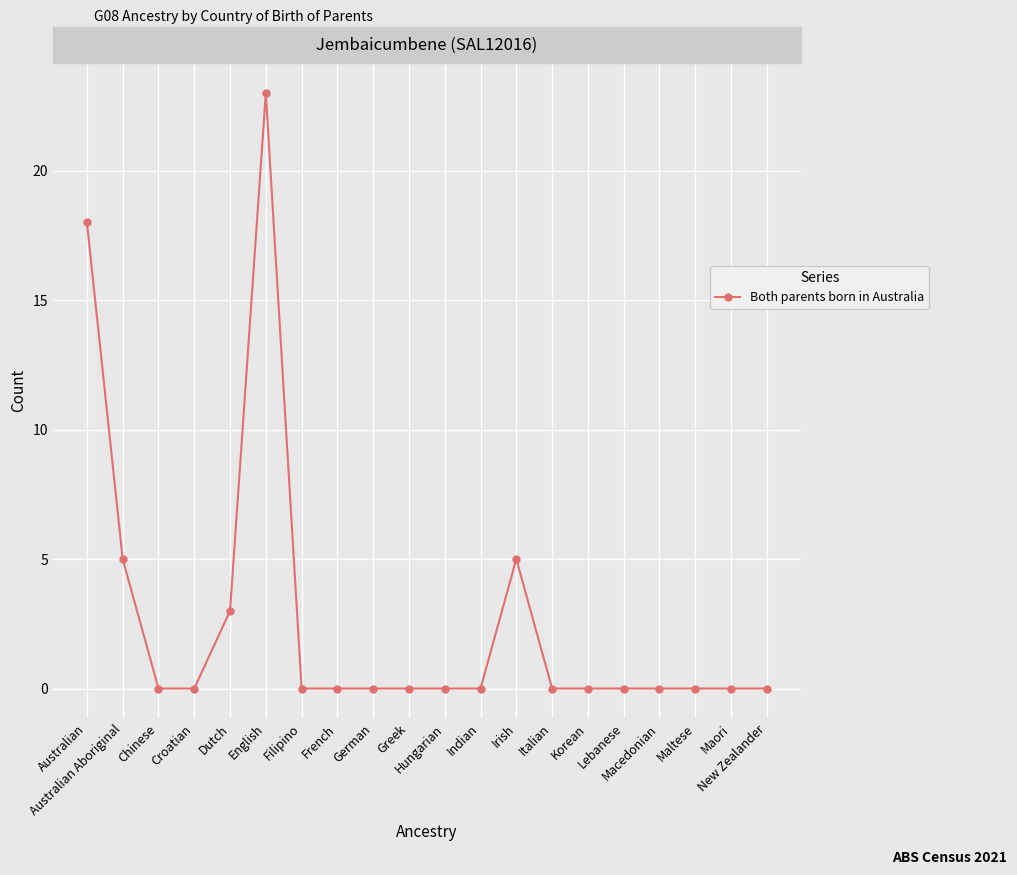

Reading right to left, what are all the values shown in this chart?

0	0	0	0	0	0	0	5	0	0	0	0	0	0	23	3	0	0	5	18